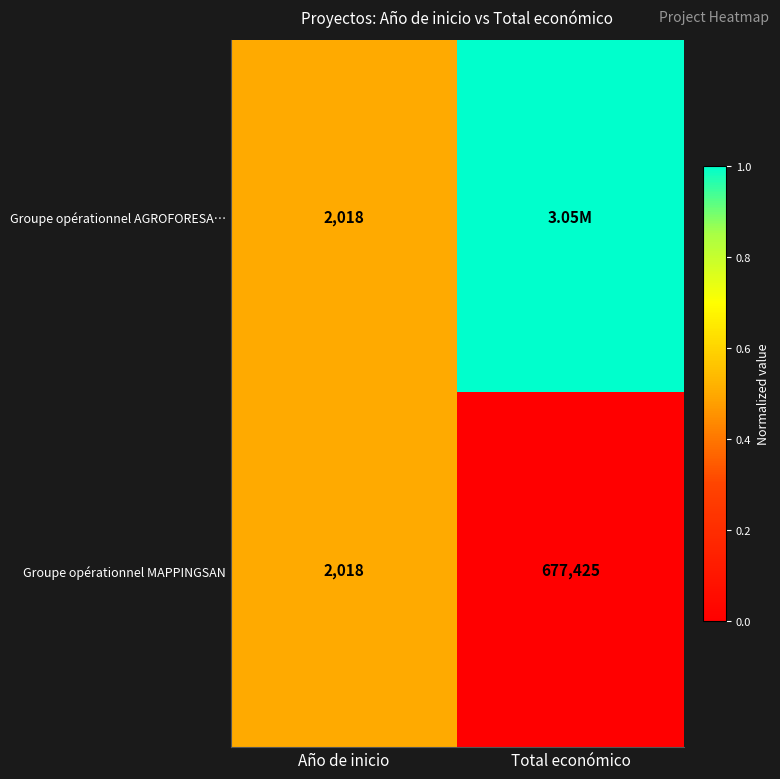

How many distinct data groups are displayed?

2